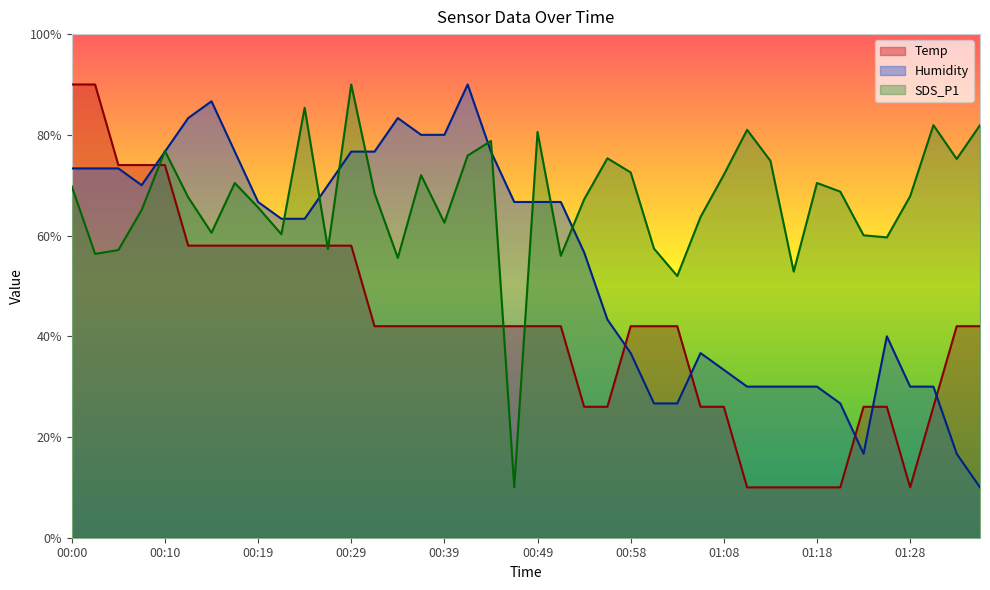

How many times do Temp and Humidity cross each other?

6